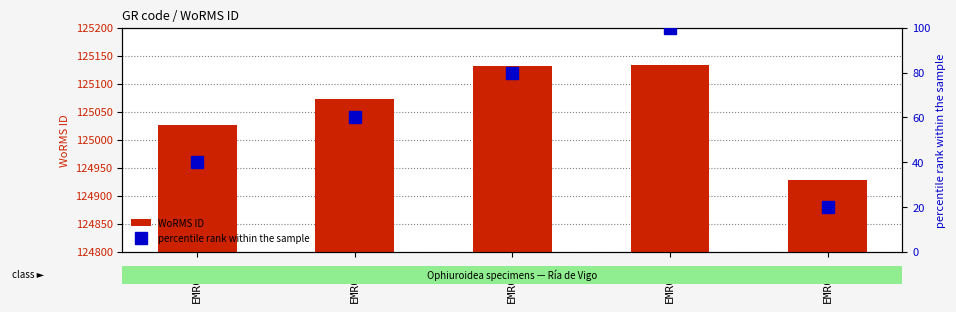

What is the difference between the WoRMS ID values at EMR075 and EMR093?

107